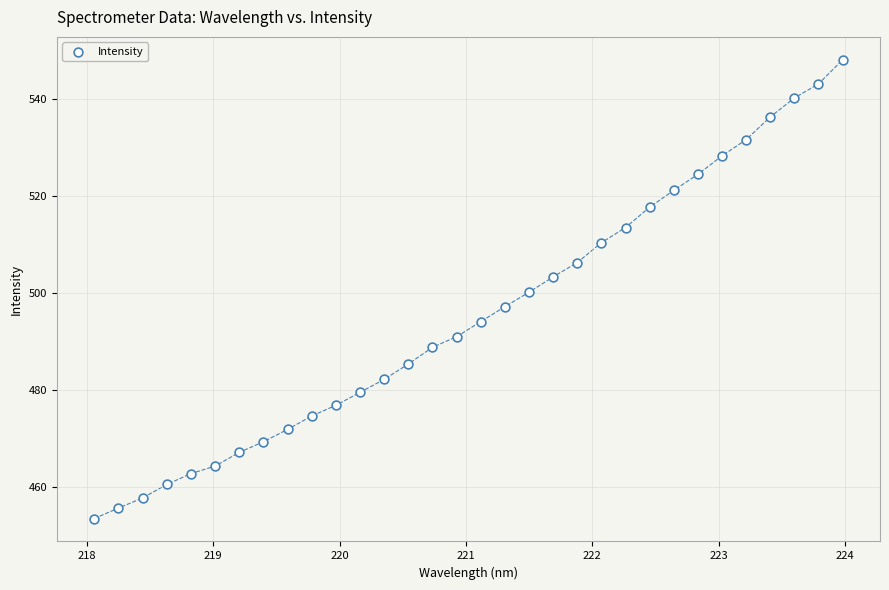

What is the range of X values (max minus min)?

5.9